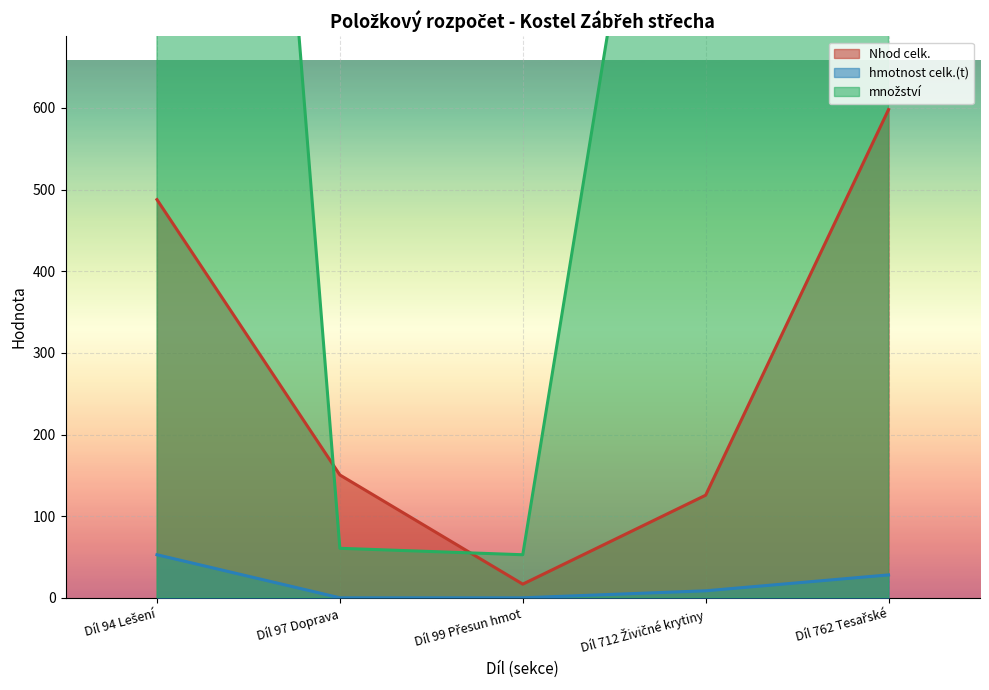

What is the sum of the Nhod celk. values at Díl 97 Doprava and Díl 762 Tesařské?

748.5